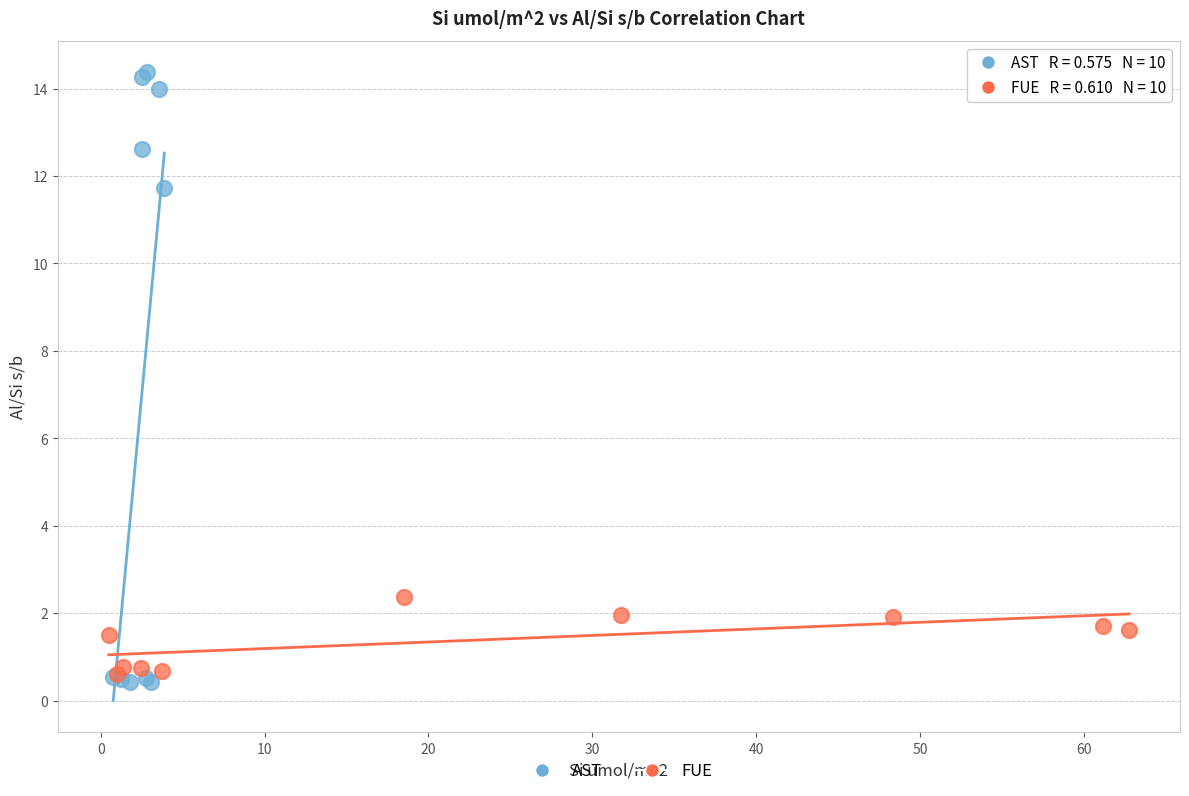

Which series reaches the maximum Y coordinate?

AST